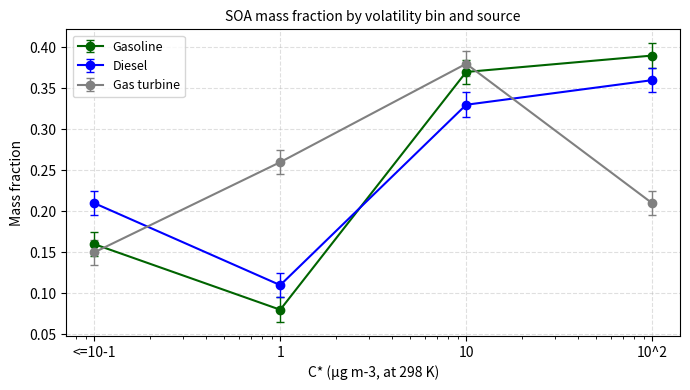

Which series ends up on top after the final intersection of Diesel and Gasoline?

Gasoline